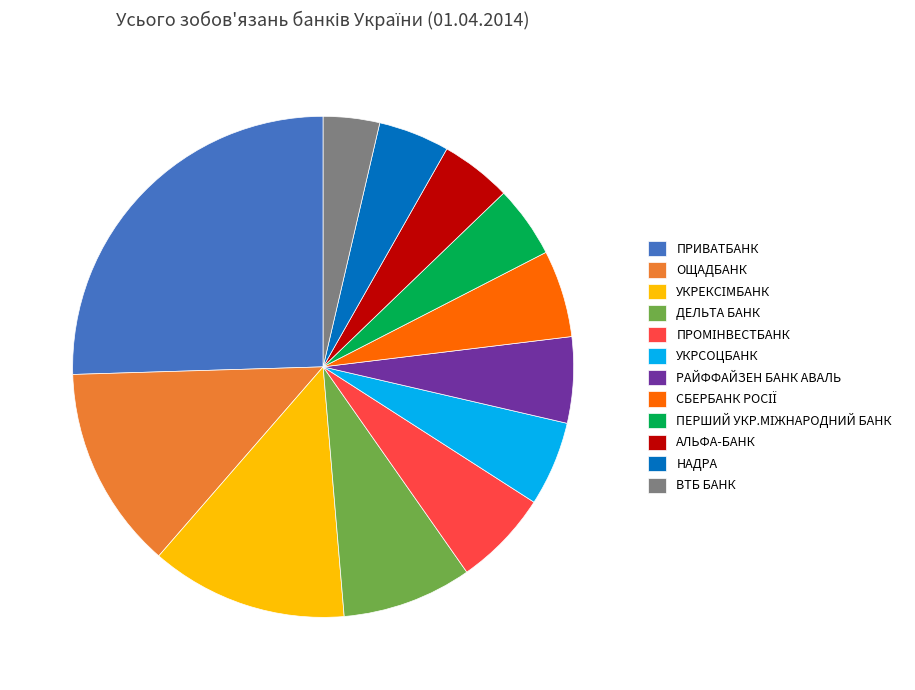

How many segments does this pie chart have?

12